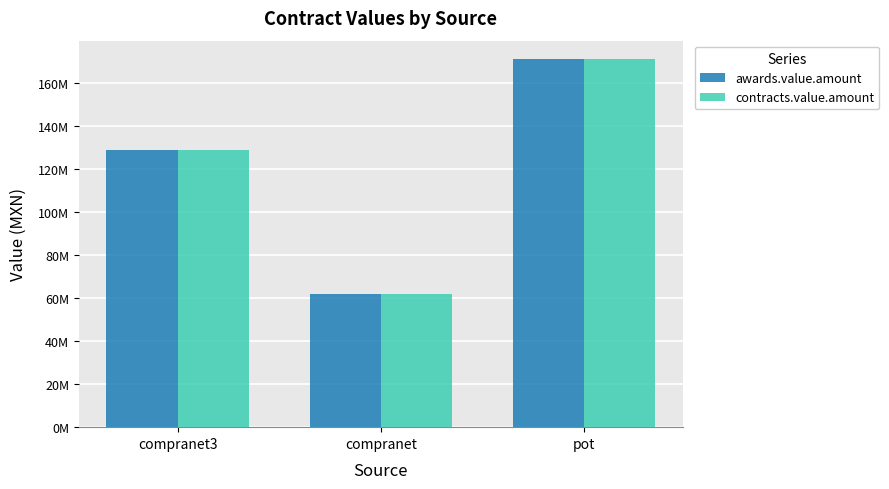

Are the bars grouped side by side (vs. stacked)?

Yes